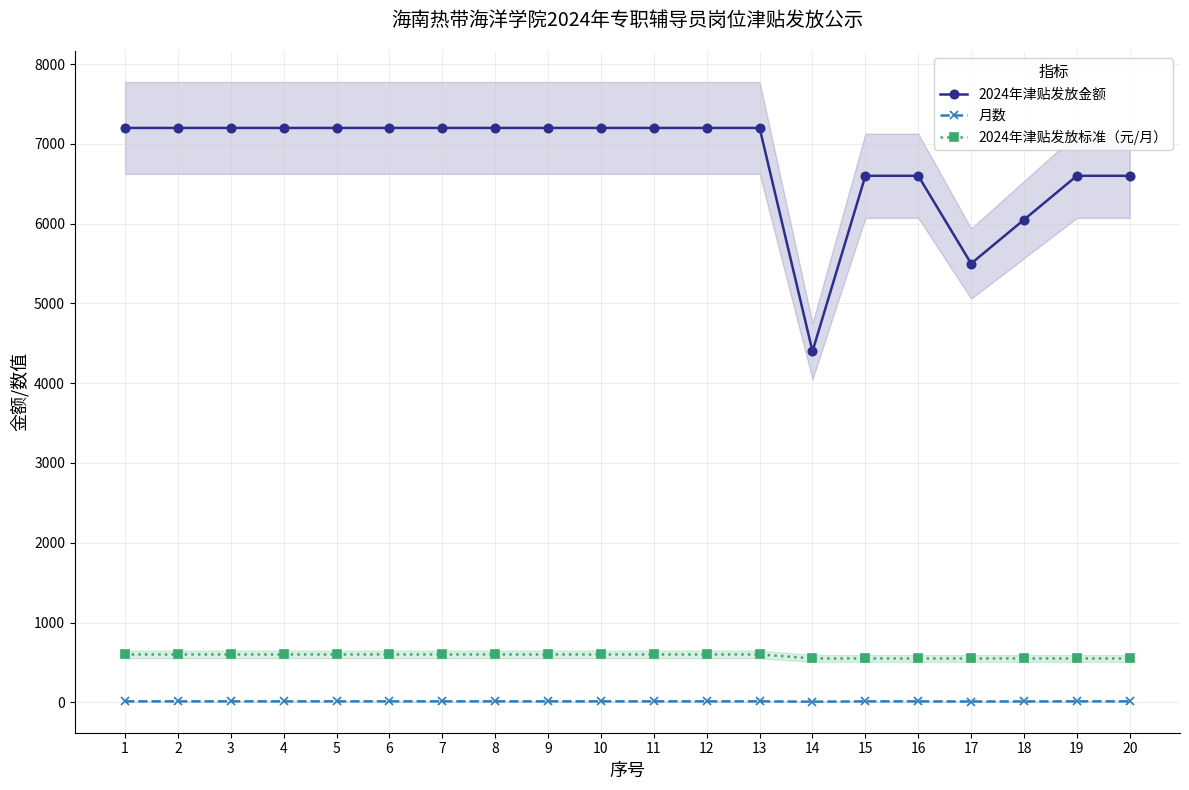

What is the difference between the maximum and minimum values in the 2024年津贴发放金额 series?

2800